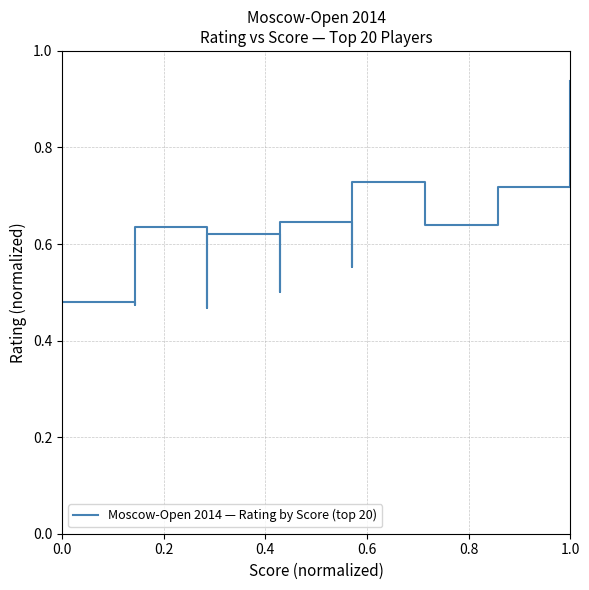

True or false: the data shows 0.9 at 1.0.

True